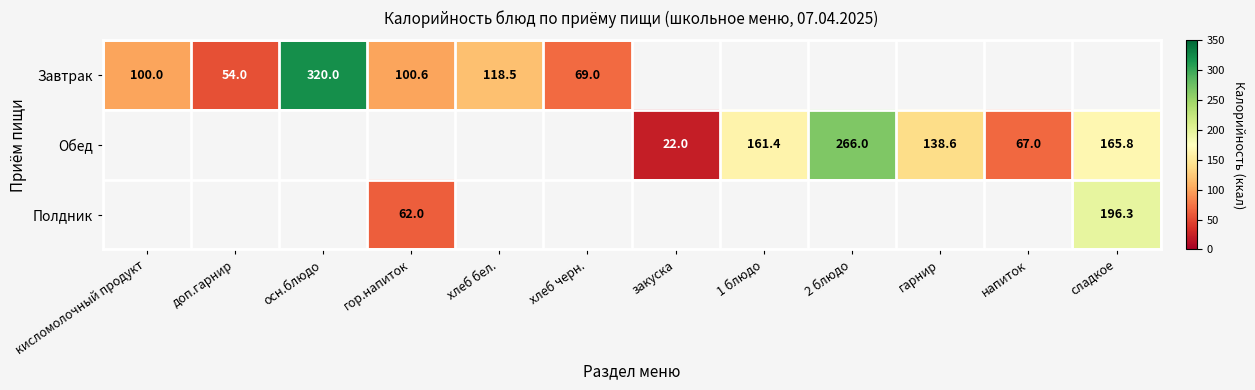

Is it true that Обед equals 76.3 at гарнир?

False